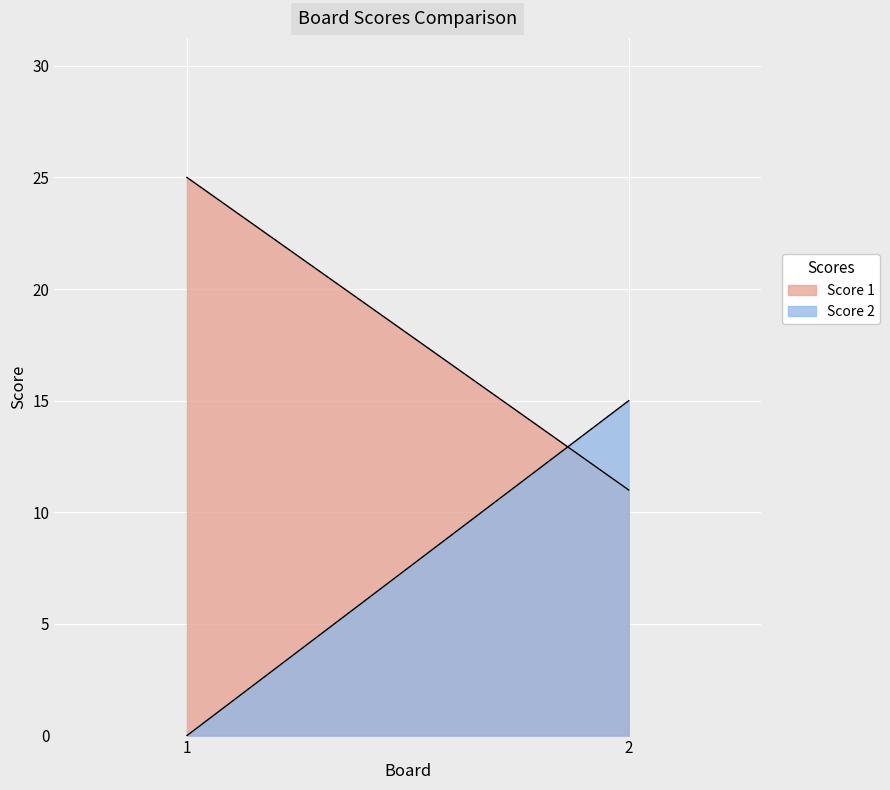

Which series has the widest spread of values?

Score 2